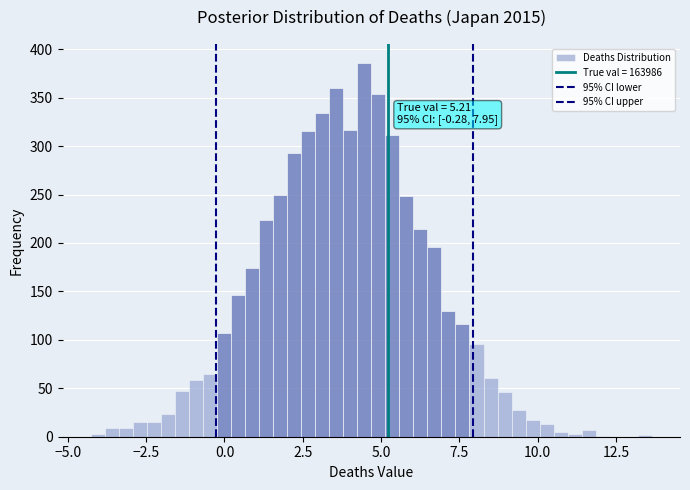

Read against the x-axis, roughly where is the centre of the tallest bar?

4.5